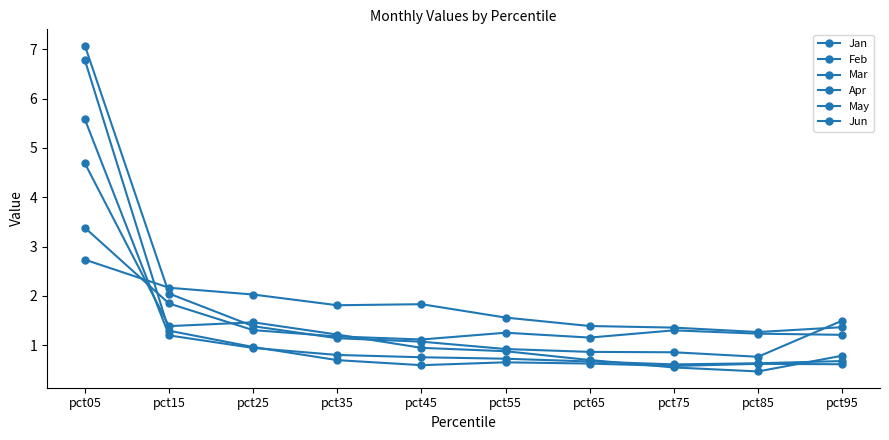

Is the value of Apr at pct55 greater than the value of May at pct65?

Yes